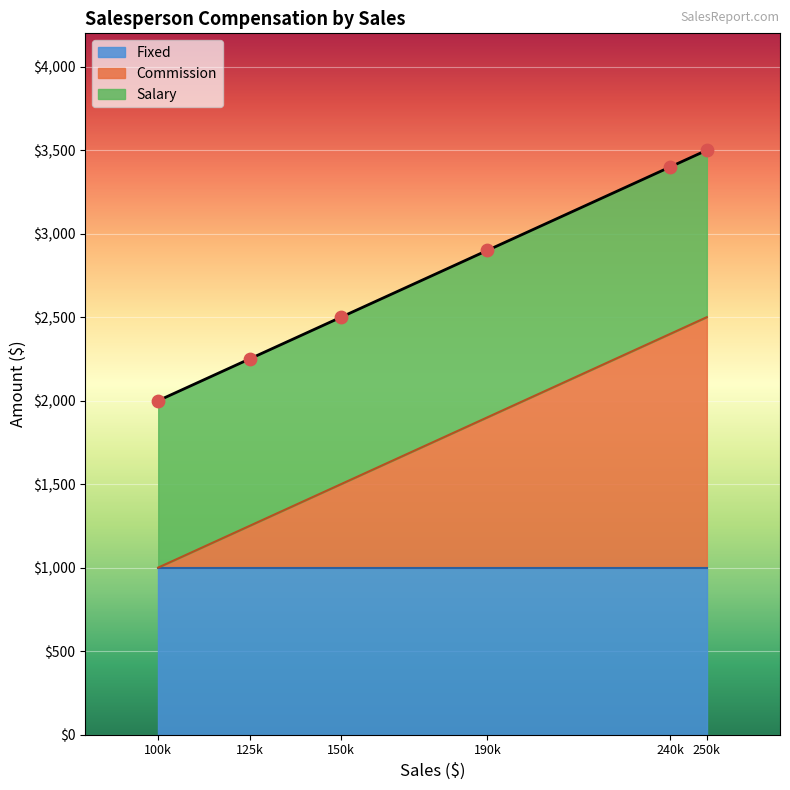

Which series contains the lowest Y value?

Commission